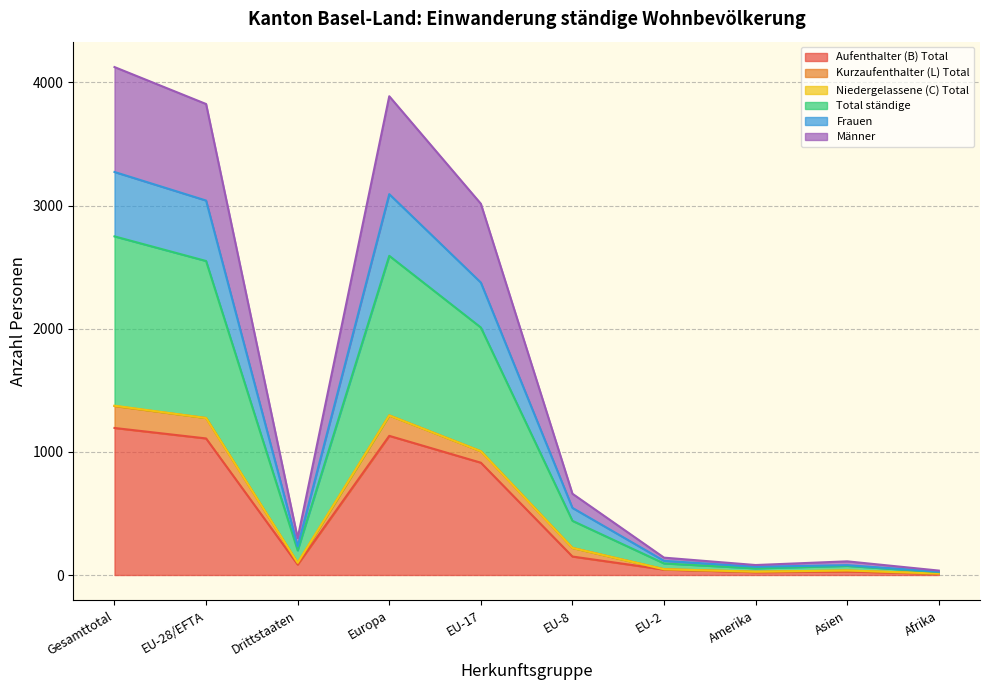

At which label does Männer first exceed 440?

Gesamttotal